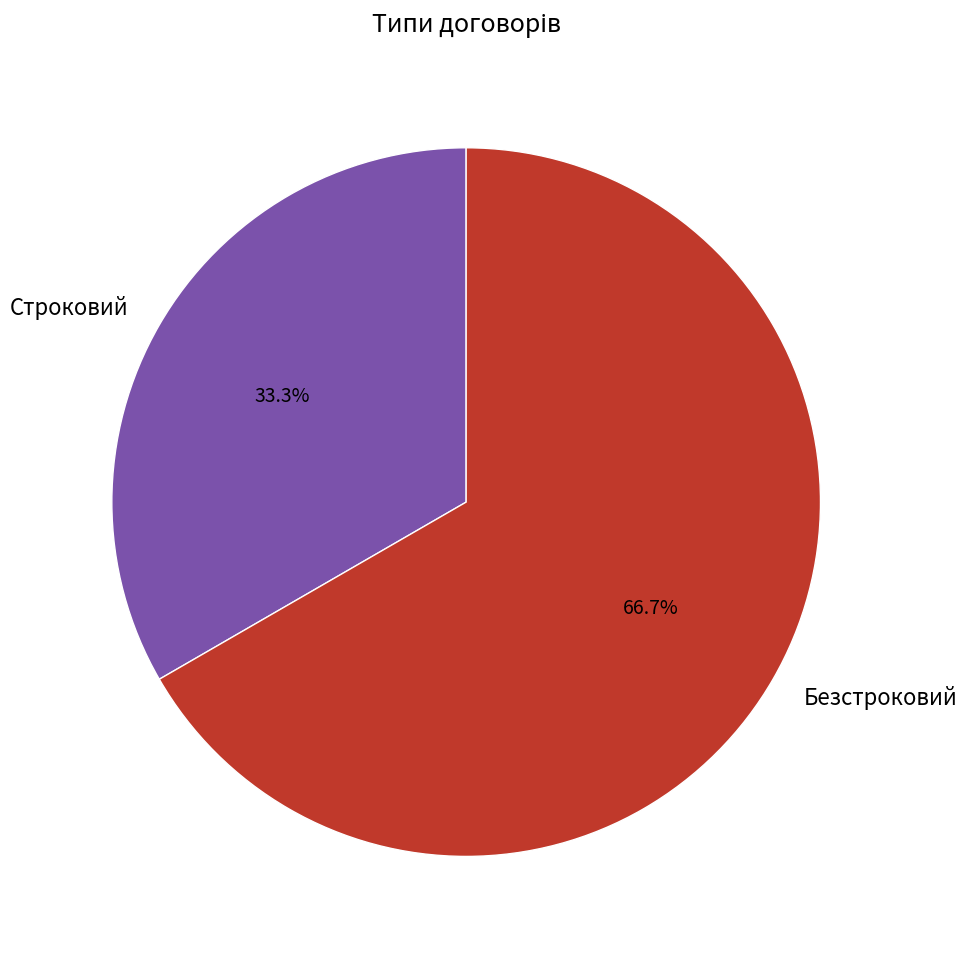

What is the largest slice in the pie chart?

Безстроковий